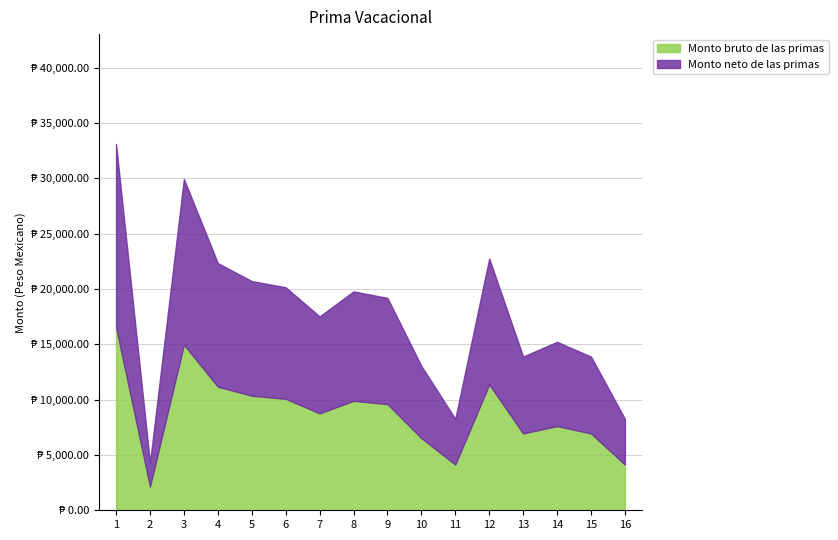

What is the greatest value displayed?

16556